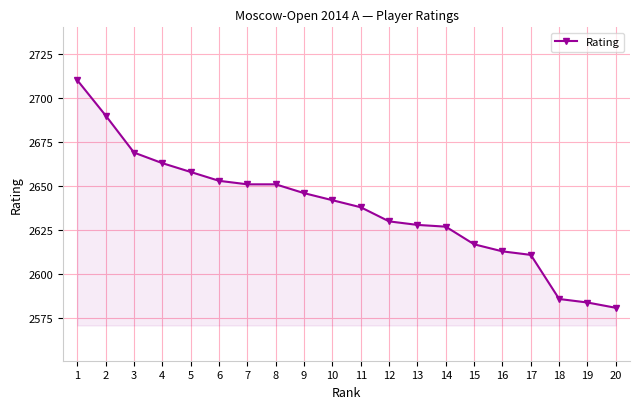

How many lines are shown in the chart?

1